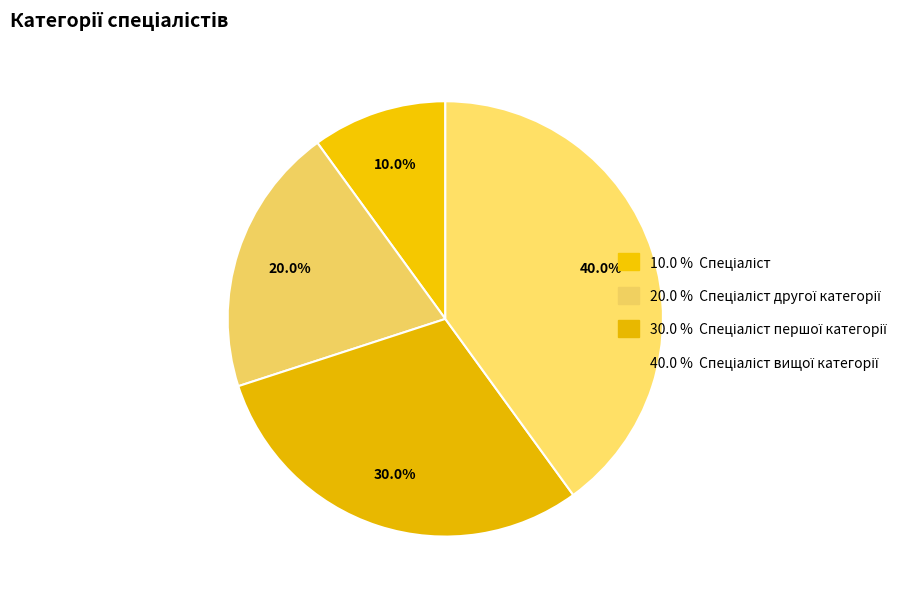

How many slices are in this pie chart?

4